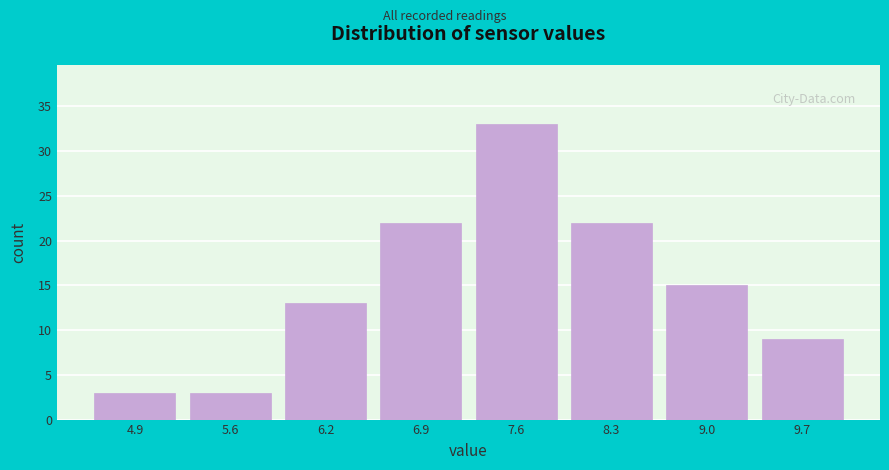

Reading left to right, transcribe this chart: for each bar, give the range it covers on the x-axis and its height. Neither the bar edges nor the heights are printed on the chart, so give them approximately, as read against the axes.

4.5 to 5.2: 3
5.2 to 5.9: 3
5.9 to 6.6: 13
6.6 to 7.3: 22
7.3 to 8.0: 33
8.0 to 8.6: 22
8.6 to 9.3: 15
9.3 to 10.0: 9